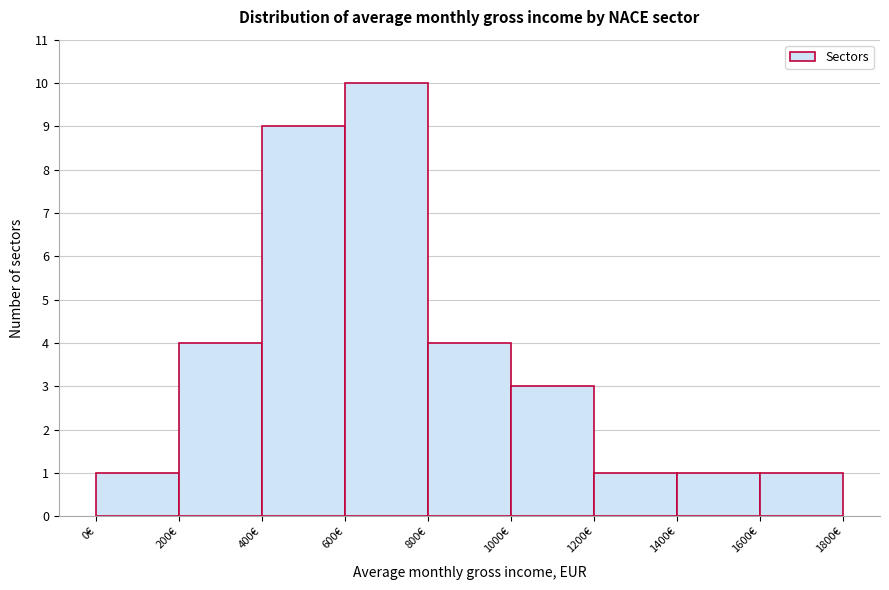

Over which range of the x-axis is the bar tallest?

600 to 800